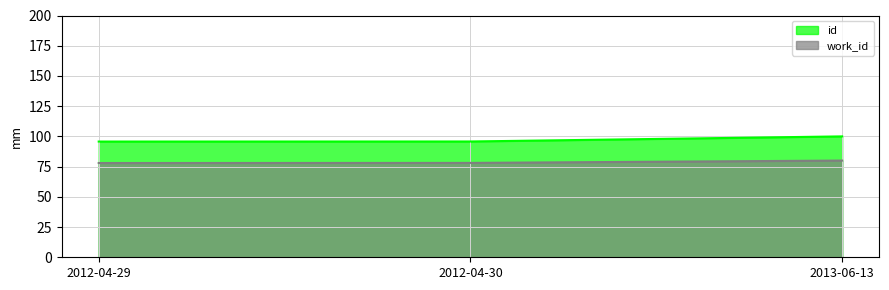

Reading left to right, transcribe all the data shown in this chart.

id: 2012-04-29=95.7	2012-04-30=95.8	2013-06-13=100.0
work_id: 2012-04-29=78.0	2012-04-30=78.1	2013-06-13=80.0